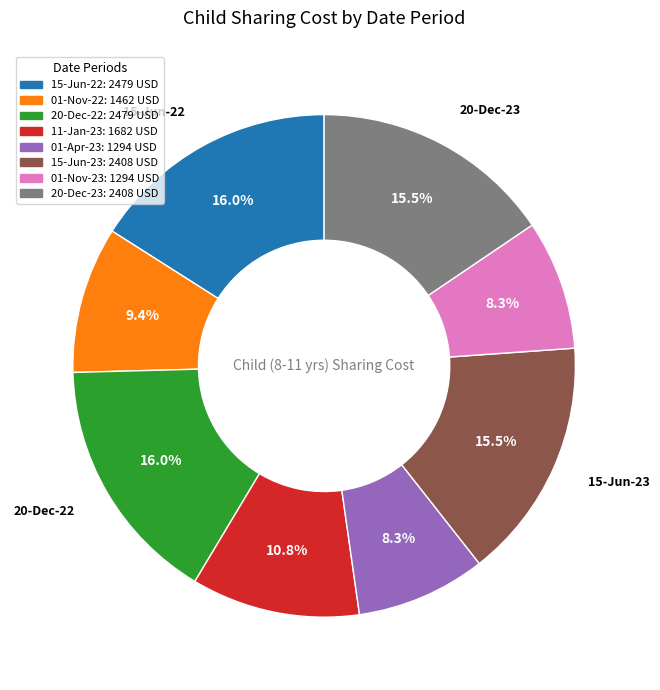

Does 15-Jun-23 account for over 50% of the chart?

No